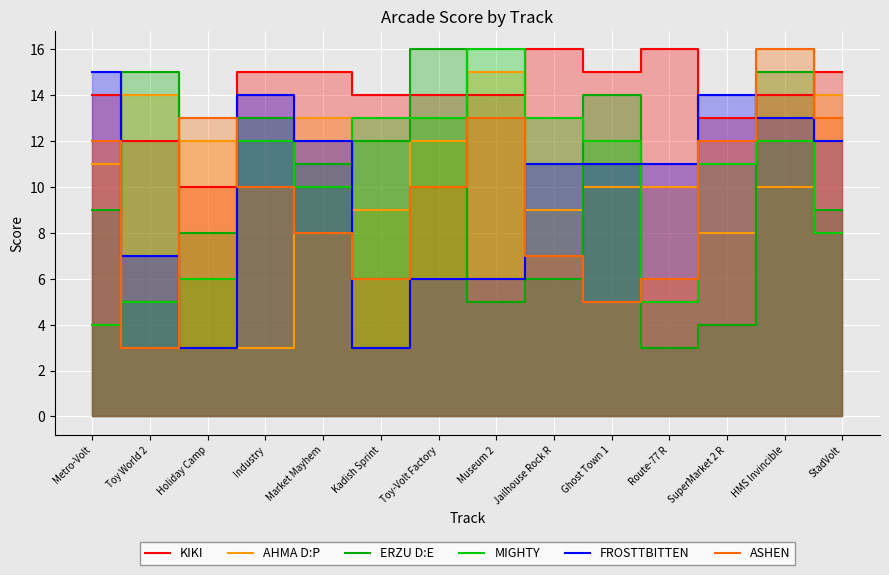

Which series has the largest total across all categories?

KIKI